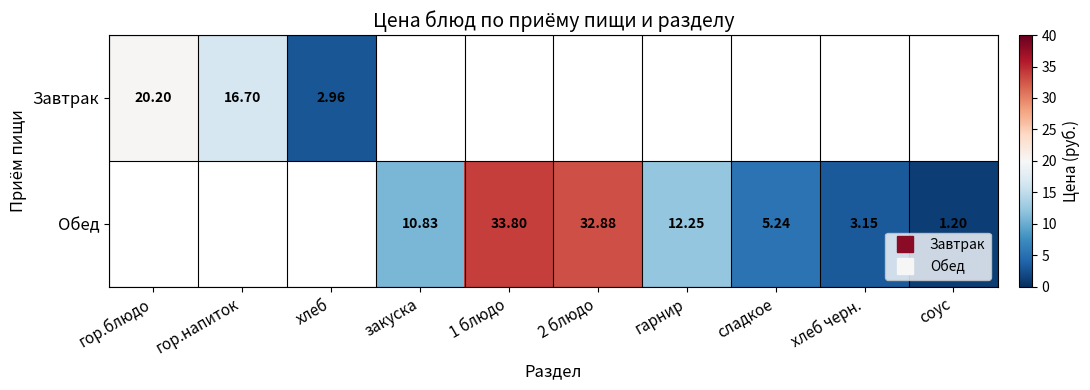

How many categories are shown in the chart?

10